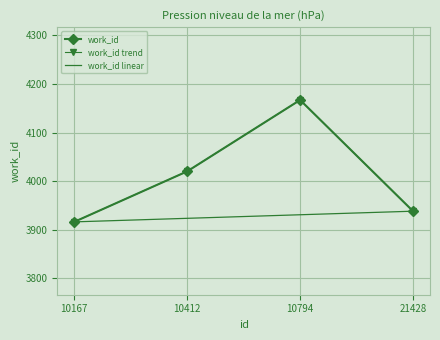

The value of work_id trend at 10167 is 6264.9. True or false?

False